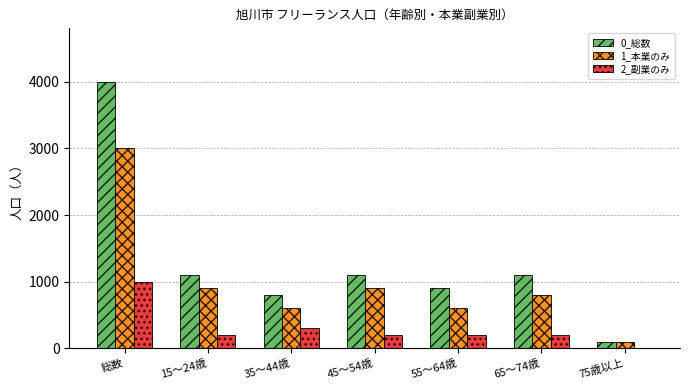

At which category is the sum across all series the highest?

総数